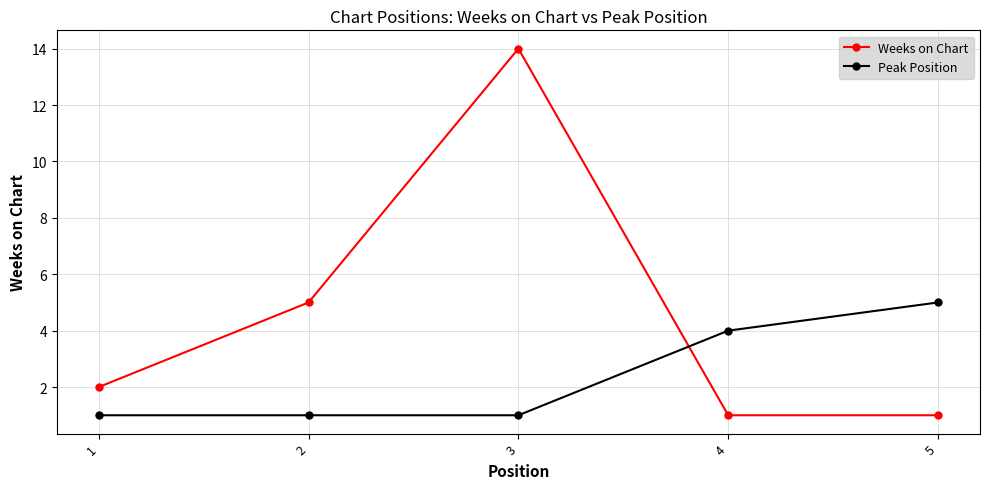

Which label corresponds to the largest value in the chart?

3